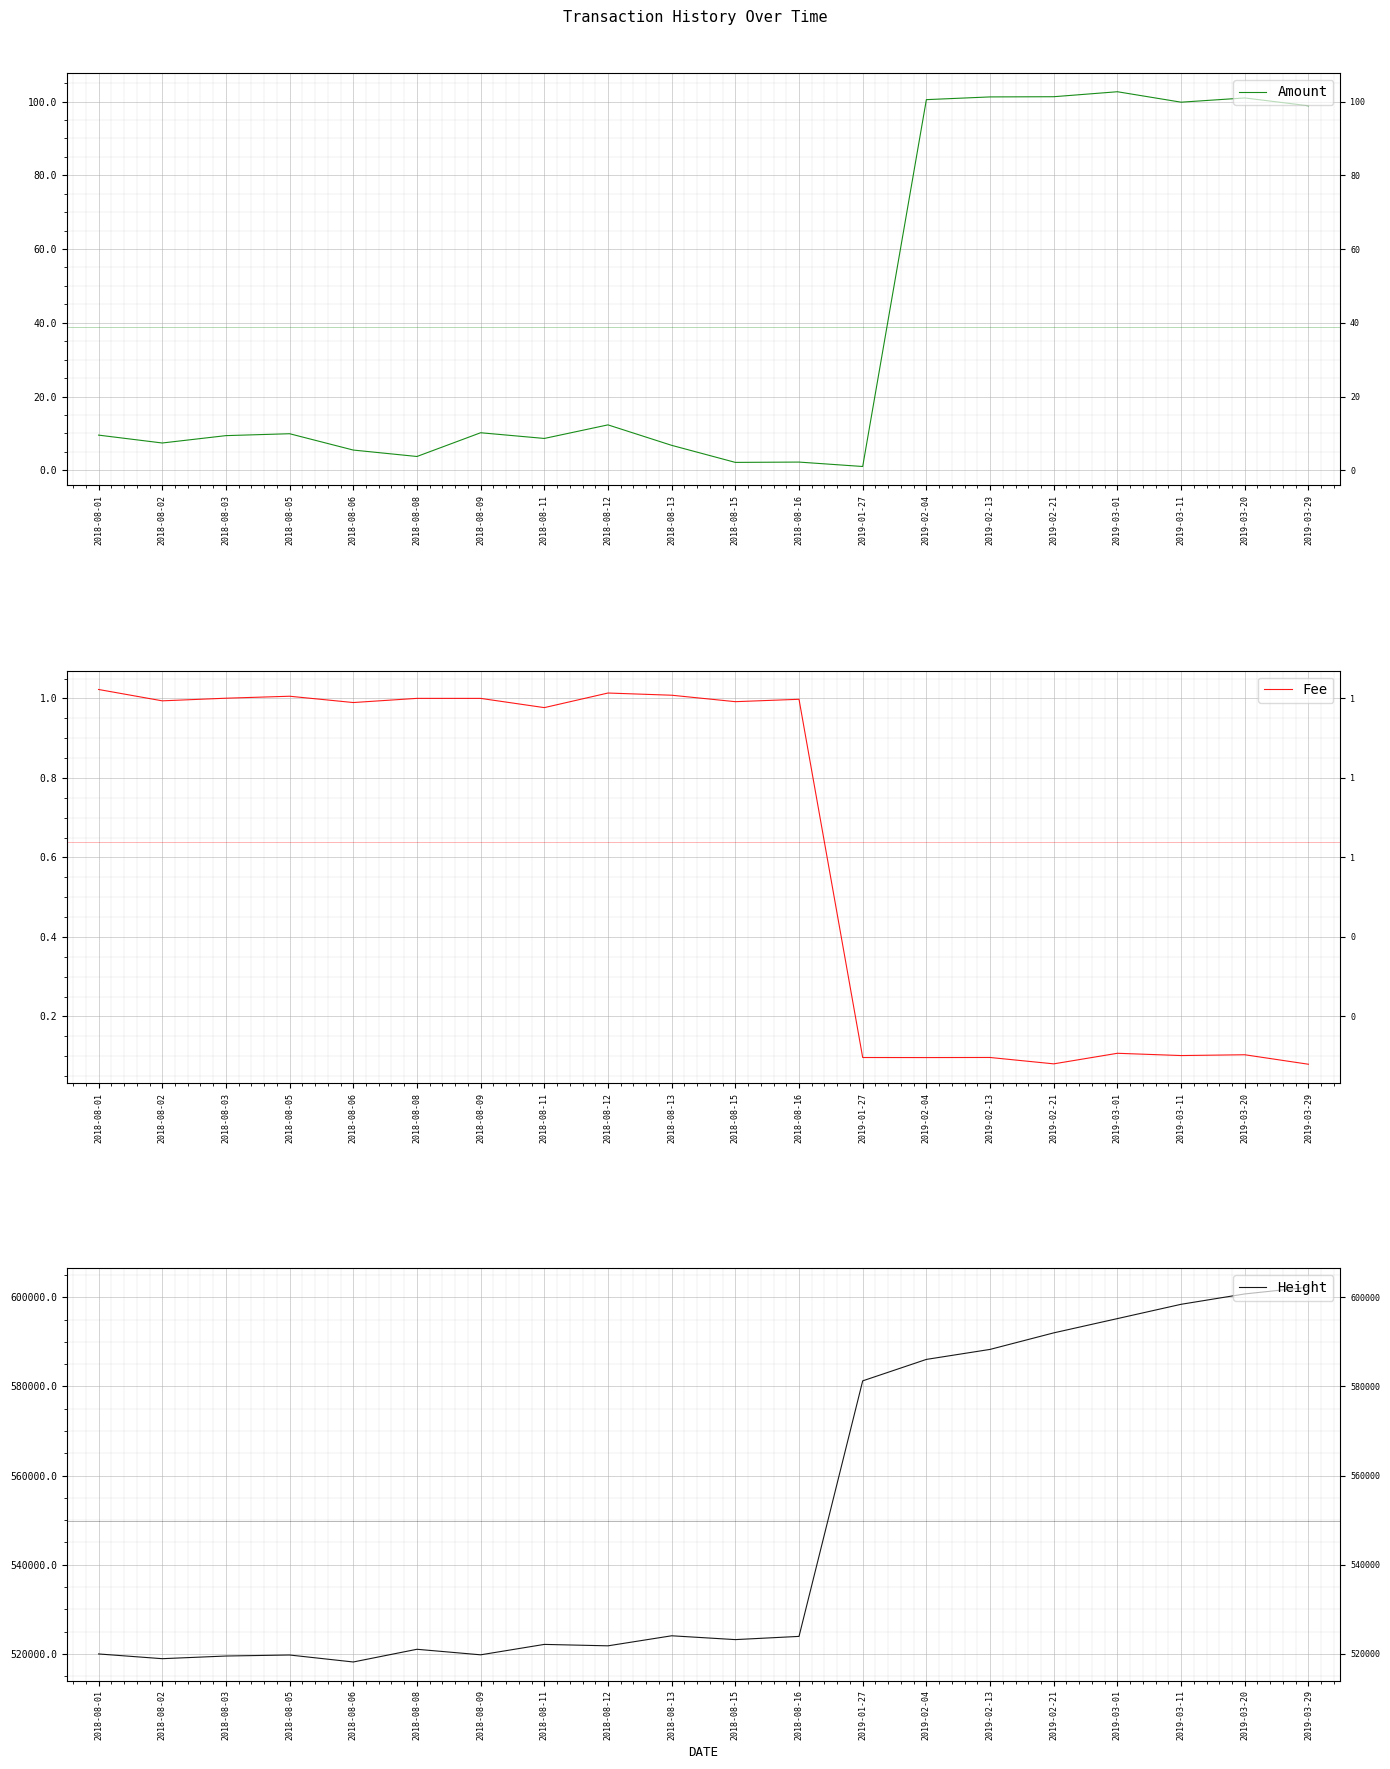

How many categories are shown in the chart?

20